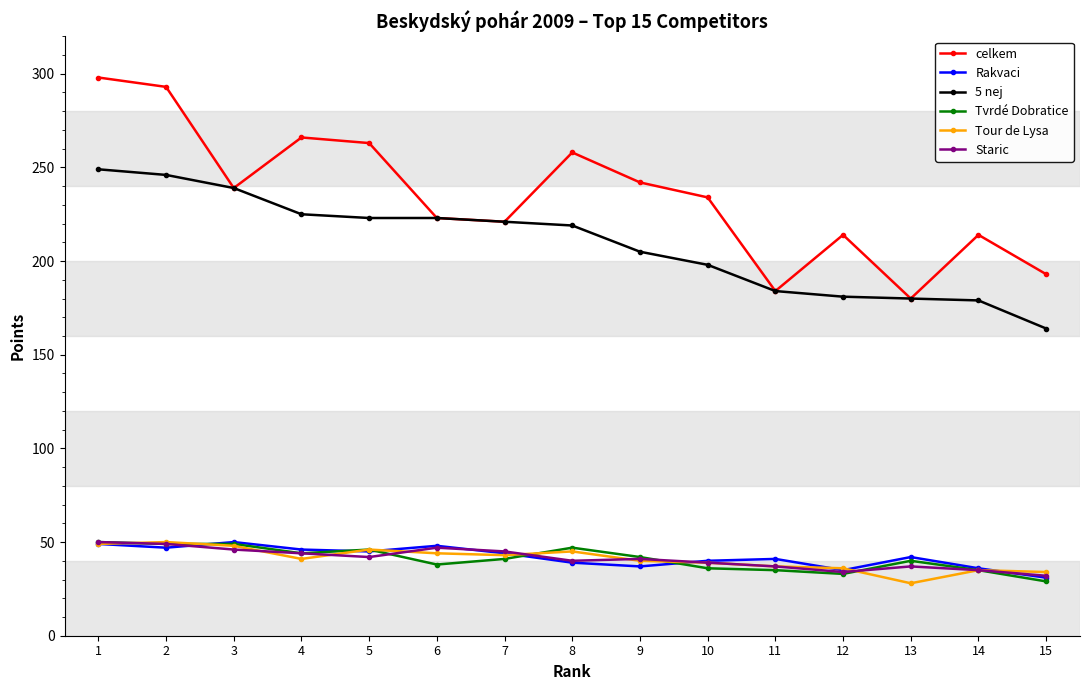

Between 4 and 7, which series saw the biggest shift?

celkem